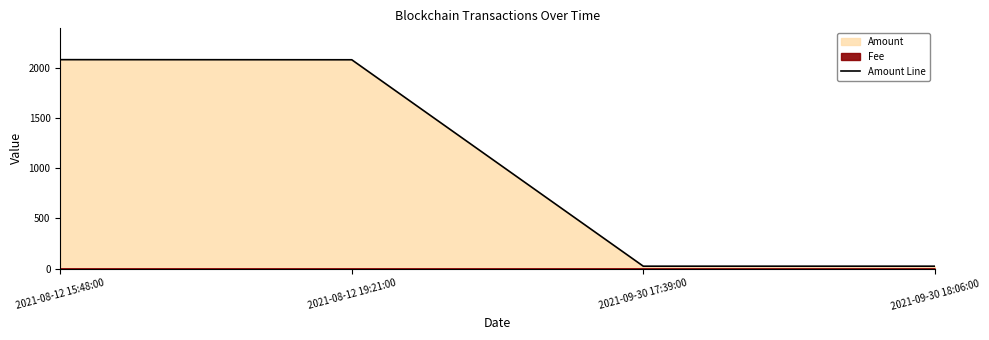

Reading left to right, extract all data points from this chart.

2082.2	2081.1	23.1	23.1